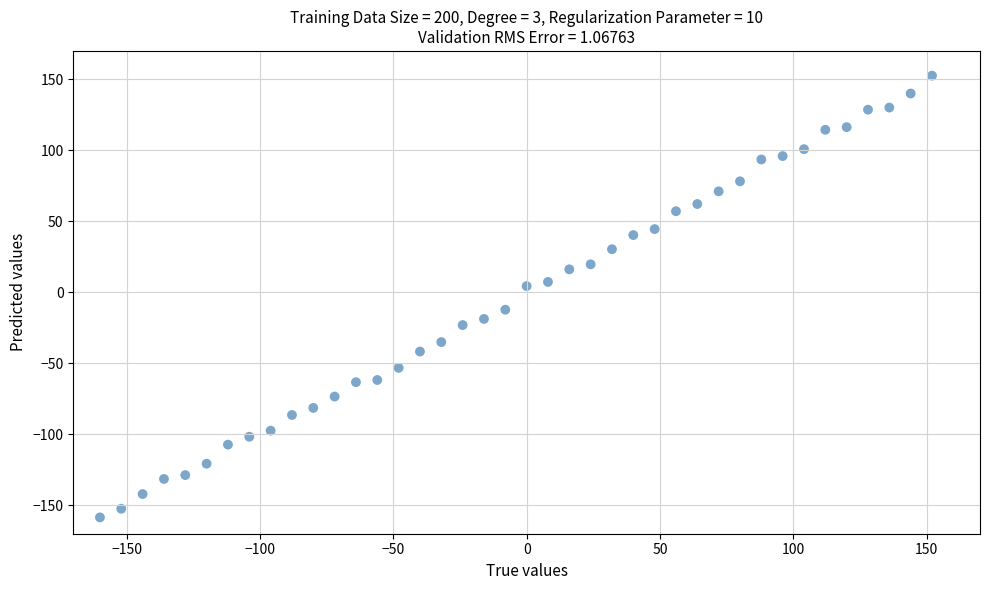

What is the range of Y values (max minus min)?

311.1